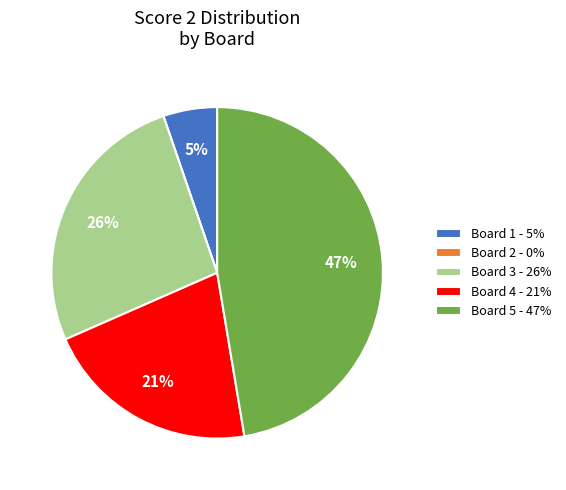

Is the sum of Board 5 - 47% and Board 3 - 26% greater than half?

Yes